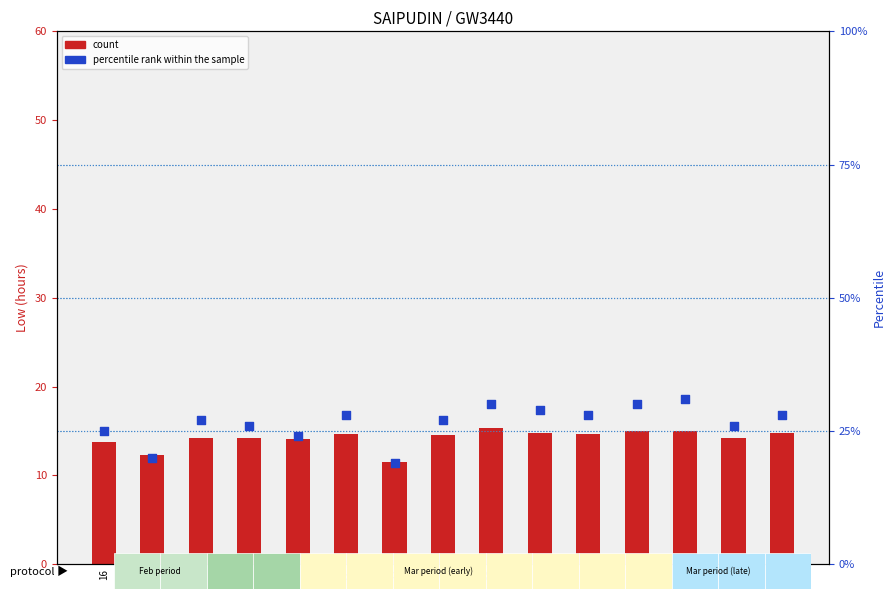

Which series contains the lowest Y value?

count